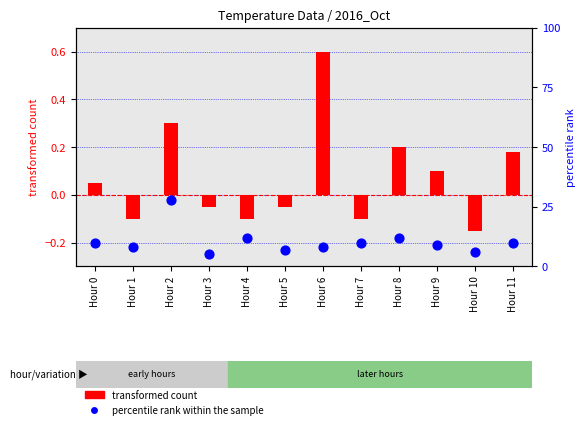

Is the value of transformed count at Hour 10 greater than the value of percentile rank within the sample at Hour 5?

No